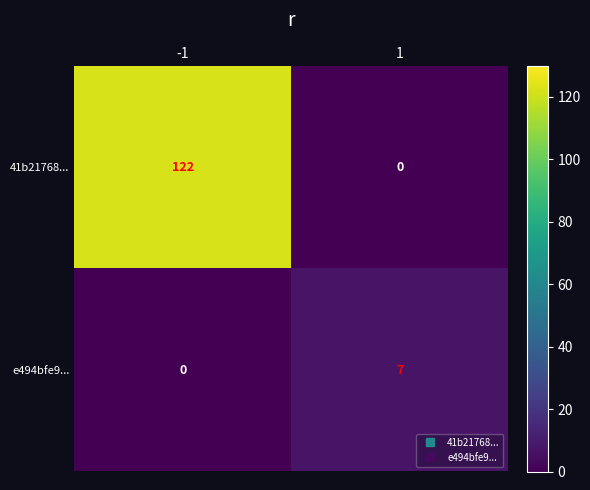

Reading left to right, extract all data points from this chart.

41b21768...: -1=122	1=0
e494bfe9...: -1=0	1=7